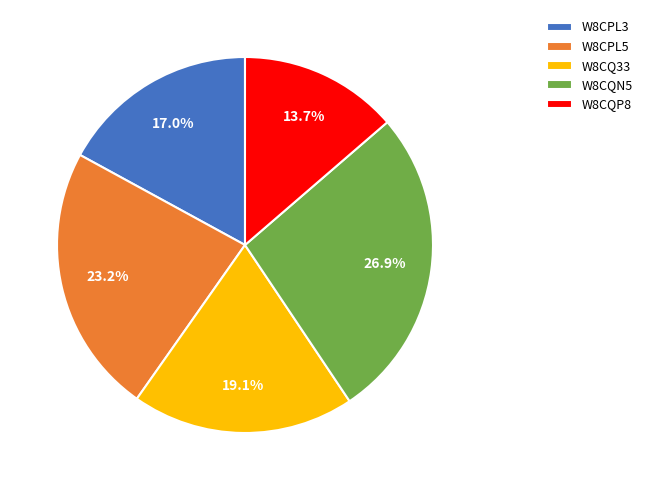

To the nearest percent, what is the difference between the largest and smallest slice percentages?

13%